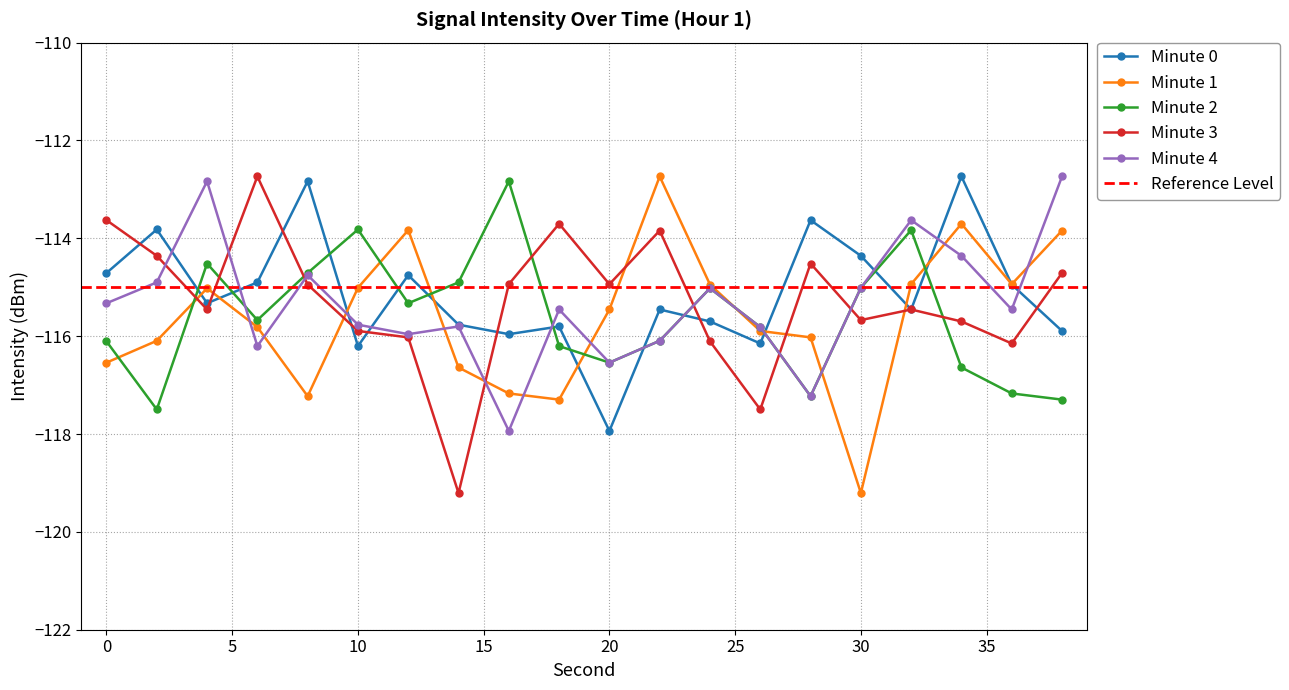

Reading right to left, list all the values displayed in this chart.

Minute 0: 38=-115.9	36=-114.9	34=-112.7	32=-115.5	30=-114.4	28=-113.6	26=-116.1	24=-115.7	22=-115.5	20=-117.9	18=-115.8	16=-116.0	14=-115.8	12=-114.8	10=-116.2	8=-112.8	6=-114.9	4=-115.3	2=-113.8	0=-114.7
Minute 1: 38=-113.8	36=-114.9	34=-113.7	32=-114.9	30=-119.2	28=-116.0	26=-115.9	24=-114.9	22=-112.7	20=-115.5	18=-117.3	16=-117.2	14=-116.6	12=-113.8	10=-115.0	8=-117.2	6=-115.8	4=-115.0	2=-116.1	0=-116.5
Minute 2: 38=-117.3	36=-117.2	34=-116.6	32=-113.8	30=-115.0	28=-117.2	26=-115.8	24=-115.0	22=-116.1	20=-116.5	18=-116.2	16=-112.8	14=-114.9	12=-115.3	10=-113.8	8=-114.7	6=-115.7	4=-114.5	2=-117.5	0=-116.1
Minute 3: 38=-114.7	36=-116.1	34=-115.7	32=-115.5	30=-115.7	28=-114.5	26=-117.5	24=-116.1	22=-113.8	20=-114.9	18=-113.7	16=-114.9	14=-119.2	12=-116.0	10=-115.9	8=-114.9	6=-112.7	4=-115.5	2=-114.4	0=-113.6
Minute 4: 38=-112.7	36=-115.5	34=-114.4	32=-113.6	30=-115.0	28=-117.2	26=-115.8	24=-115.0	22=-116.1	20=-116.5	18=-115.5	16=-117.9	14=-115.8	12=-116.0	10=-115.8	8=-114.8	6=-116.2	4=-112.8	2=-114.9	0=-115.3